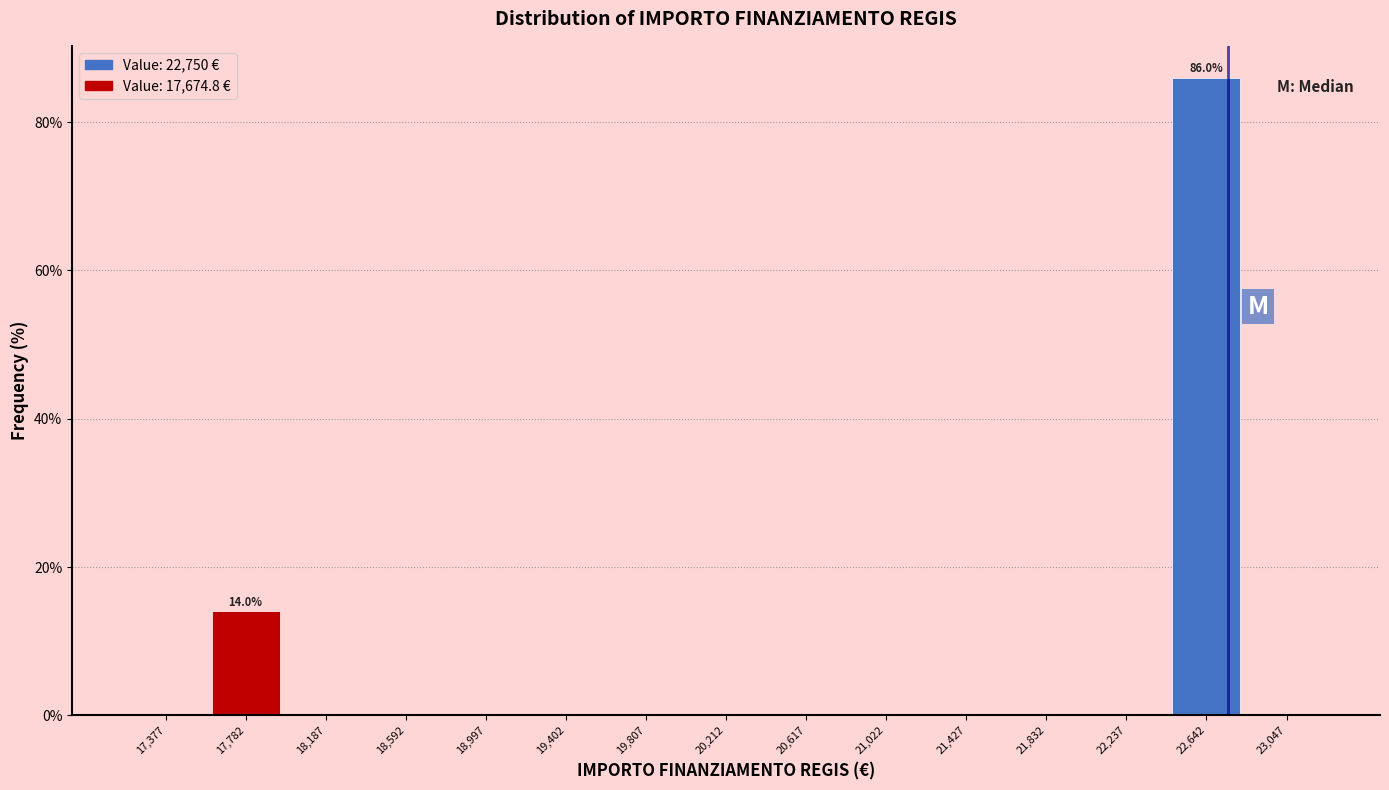

Which range on the x-axis has the tallest bar?

22450 to 22850